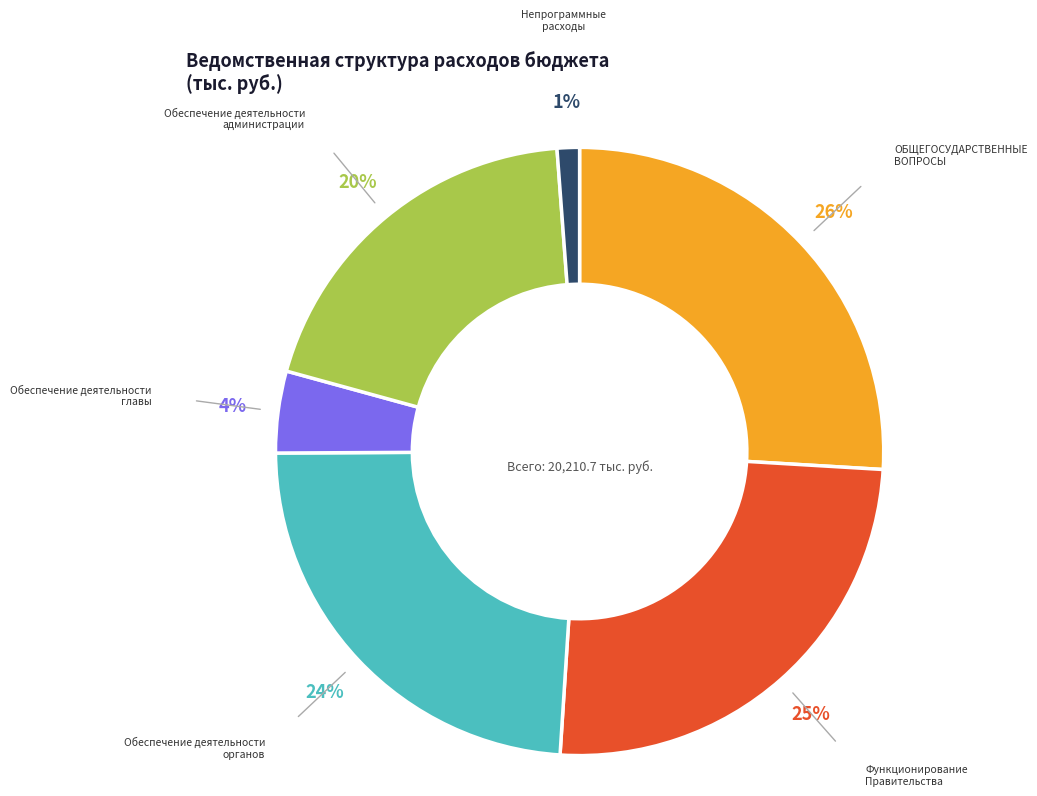

Which has a higher value, Обеспечение деятельности администрации or ОБЩЕГОСУДАРСТВЕННЫЕ ВОПРОСЫ?

ОБЩЕГОСУДАРСТВЕННЫЕ ВОПРОСЫ